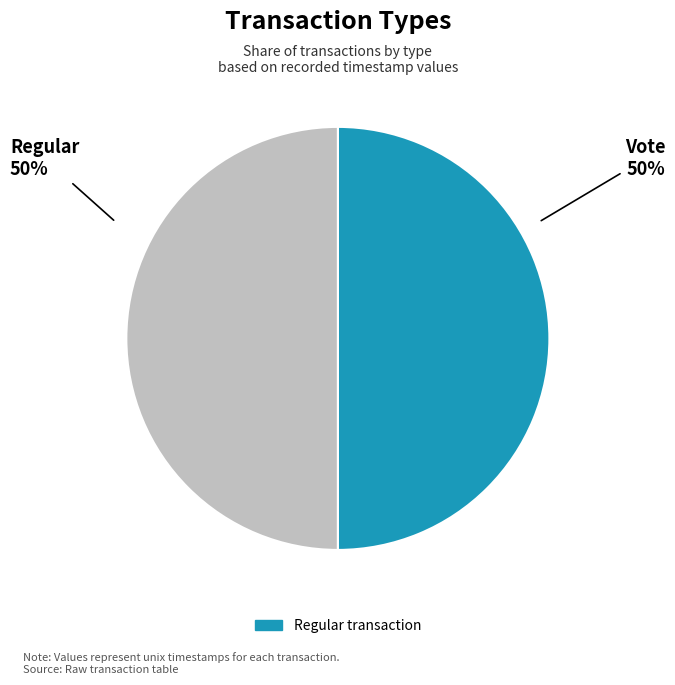

To the nearest percent, what is the average slice percentage?

50%